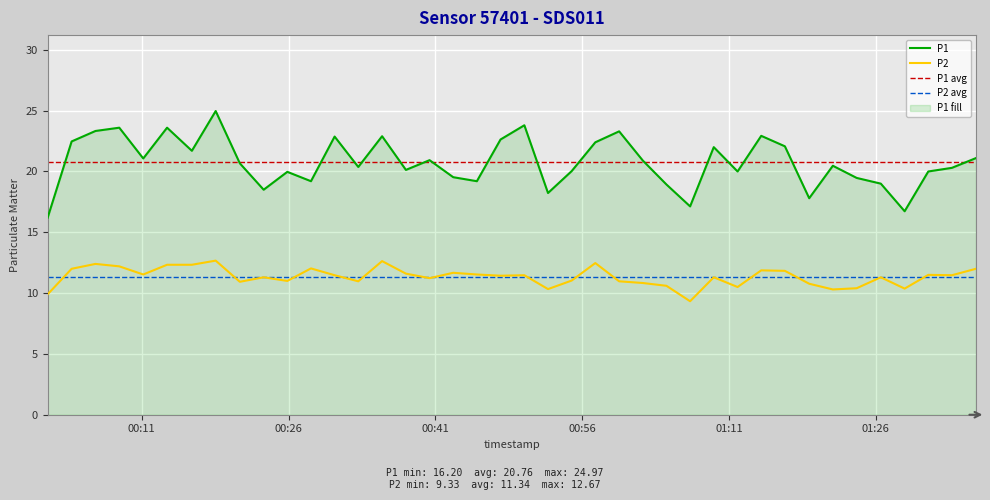

What position from the right is 2023-01-23T00:50:05?

20